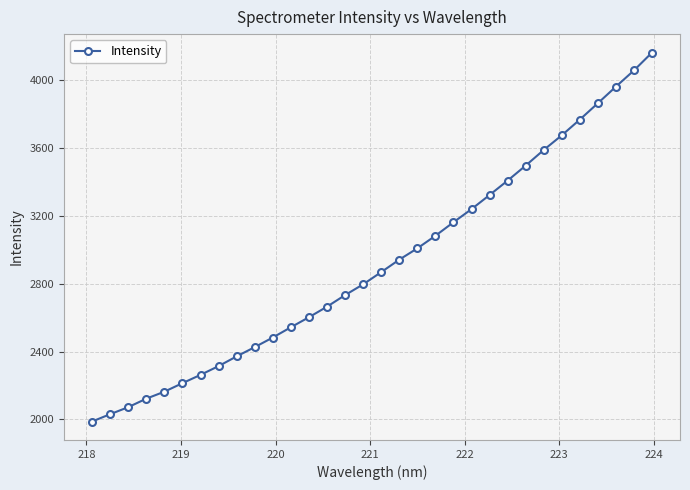

What is the value of the 9th point from the left?

2371.8